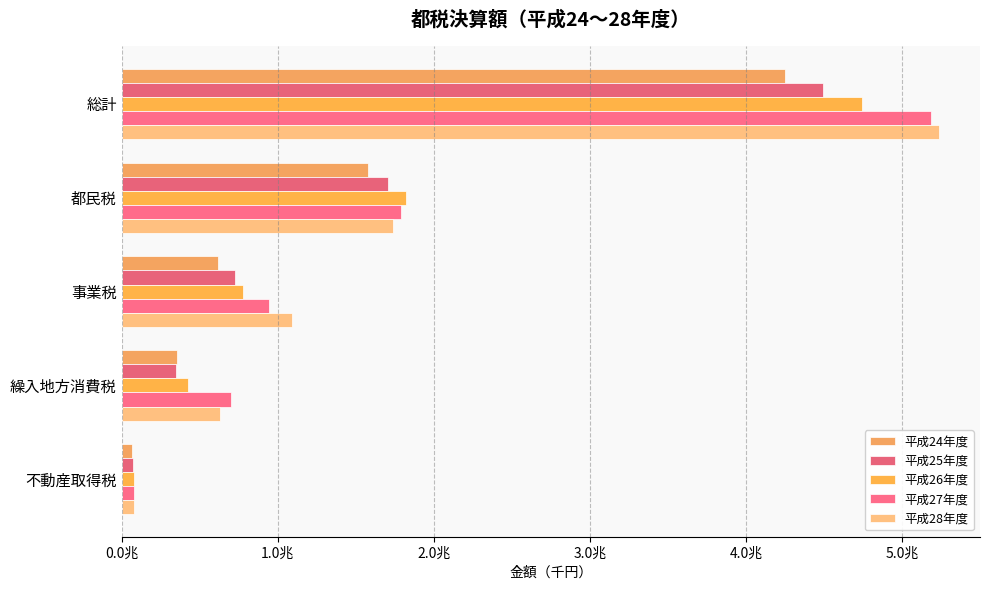

What is the highest value of the 平成24年度 series?

4247147463